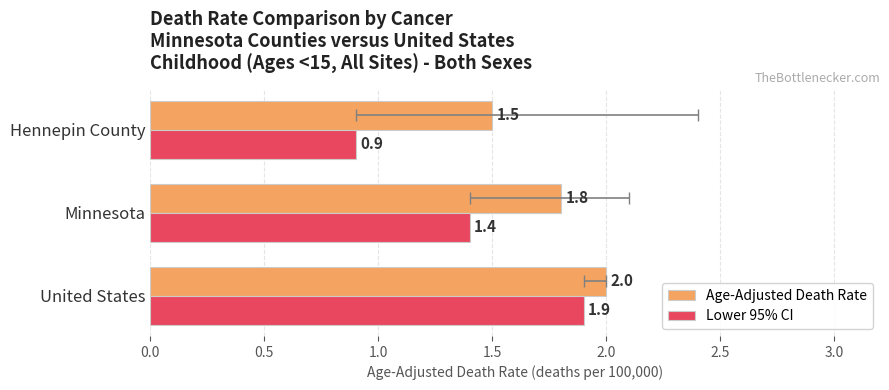

How many distinct data groups are displayed?

2